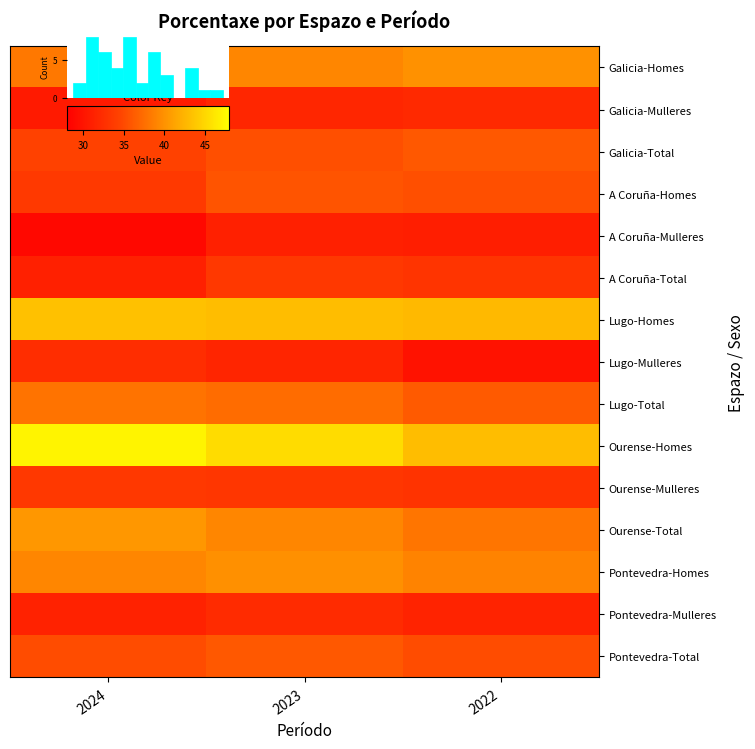

Count the number of data series in this chart.

15